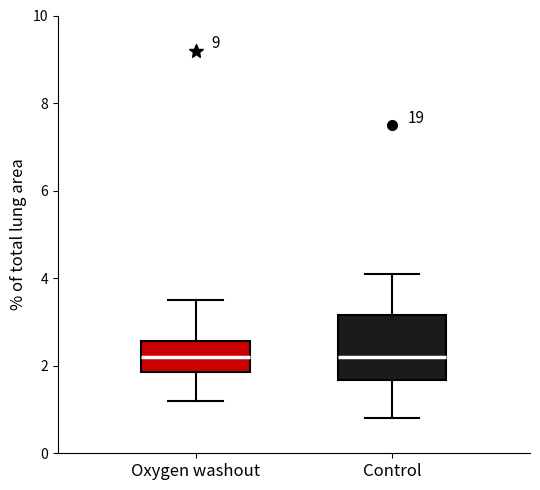

Reading left to right, transcribe this box plot: for each box, give where its median line is, the range the box spans, and where its two whiskers end, as read against the y-axis. The values are not printed on the chart, so give them approximately, as read against the axis.

Oxygen washout: median 2.2, box 1.8 to 2.6, whiskers 1.2 to 3.6
Control: median 2.2, box 1.6 to 3.2, whiskers 0.8 to 4.2